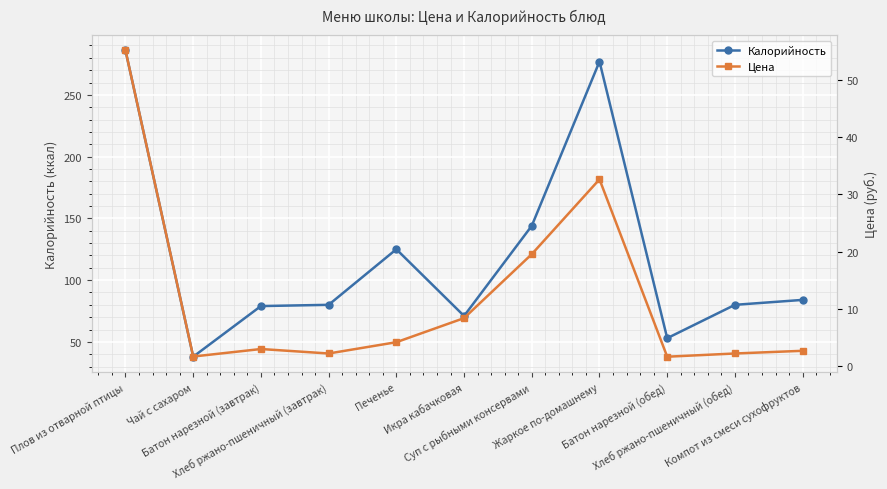

True or false: Калорийность has a value of 144.0 at Суп с рыбными консервами.

True